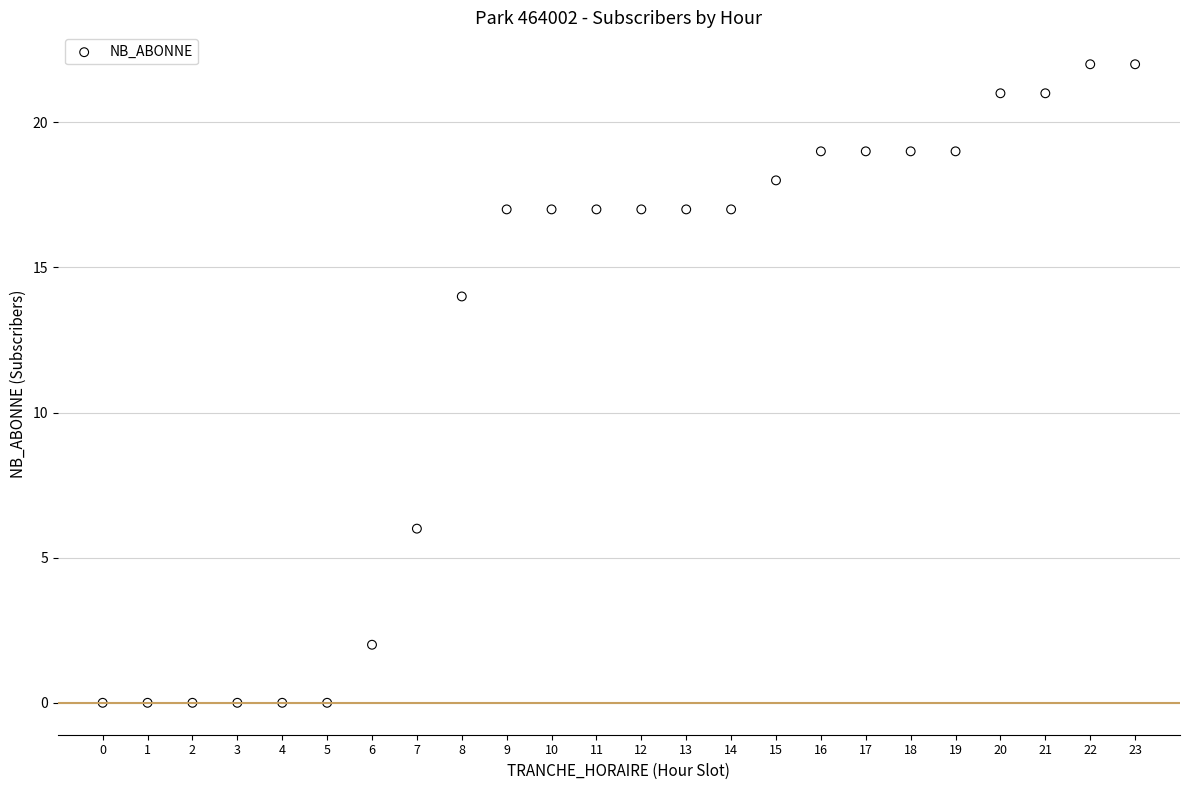

What is the range of X values (max minus min)?

23